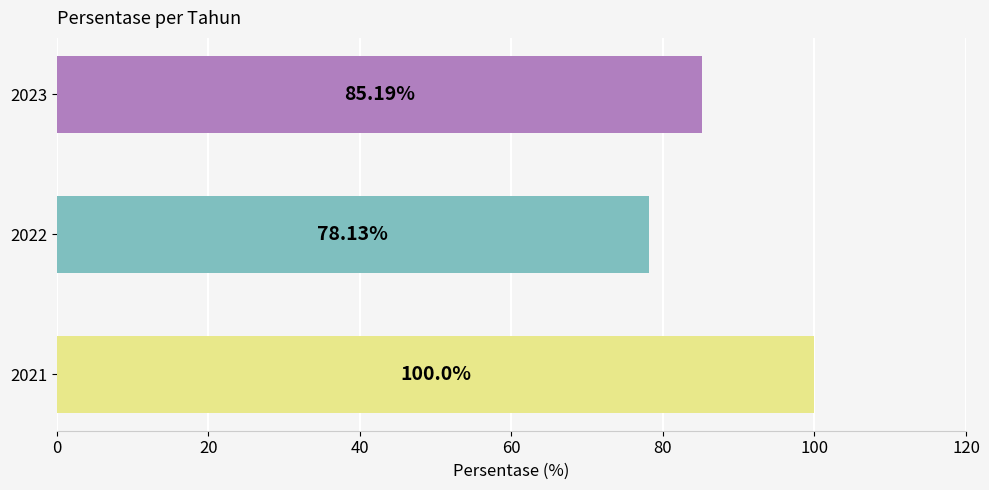

What is the change in value from 2022 to 2023?

+7.1